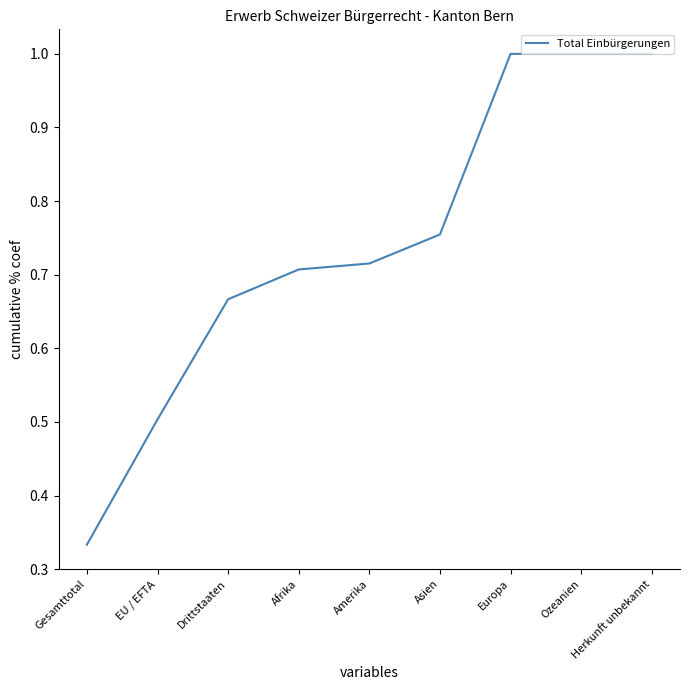

What position from the left is Herkunft unbekannt?

9